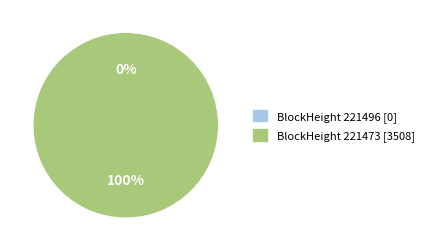

How many segments does this pie chart have?

2